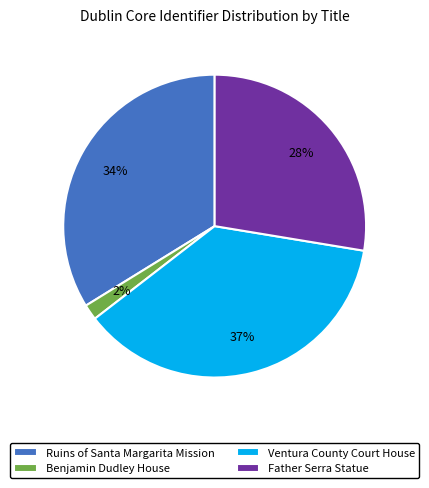

Which slice is the largest?

Ventura County Court House